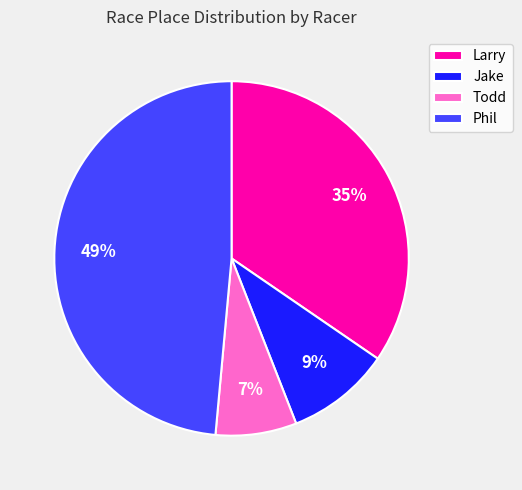

What is the ratio of the value at Jake to the value at Todd?

1.3